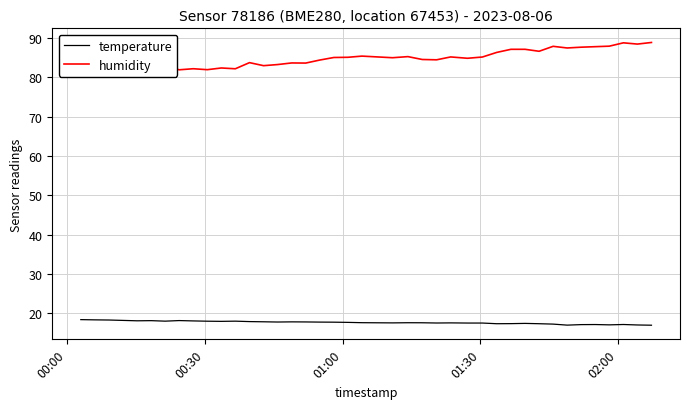

True or false: humidity and temperature intersect in this chart.

False